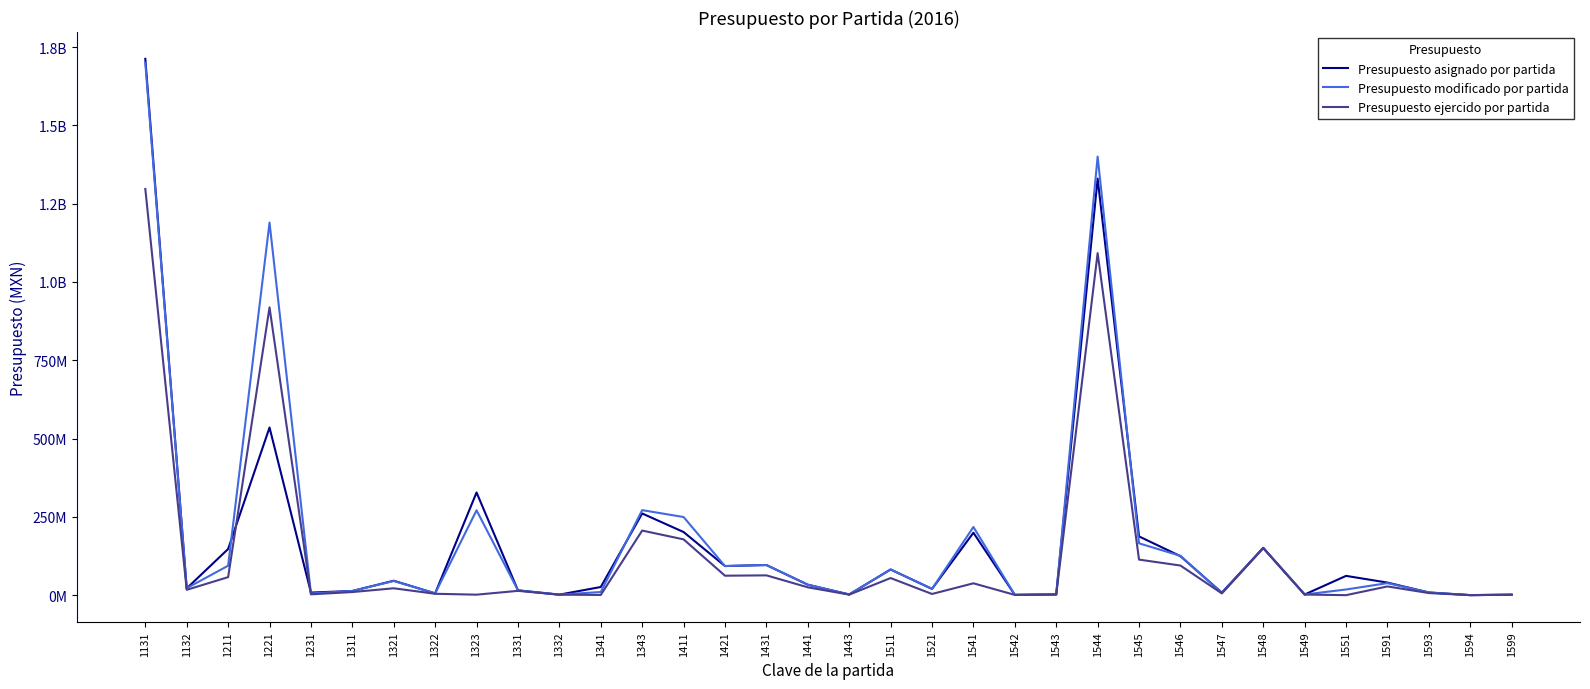

What are all the series names shown in the legend?

Presupuesto asignado por partida, Presupuesto modificado por partida, Presupuesto ejercido por partida